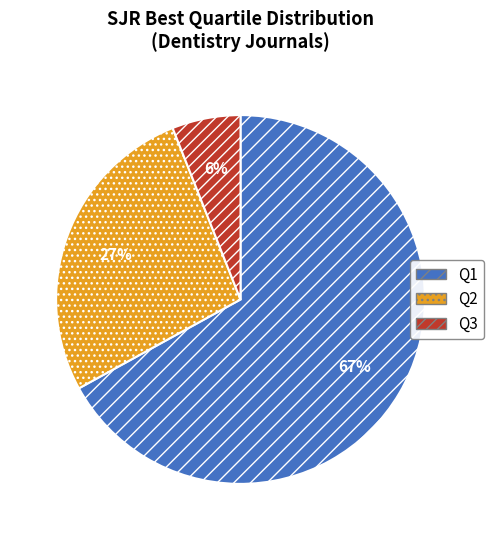

Is there a majority slice in this chart?

Yes